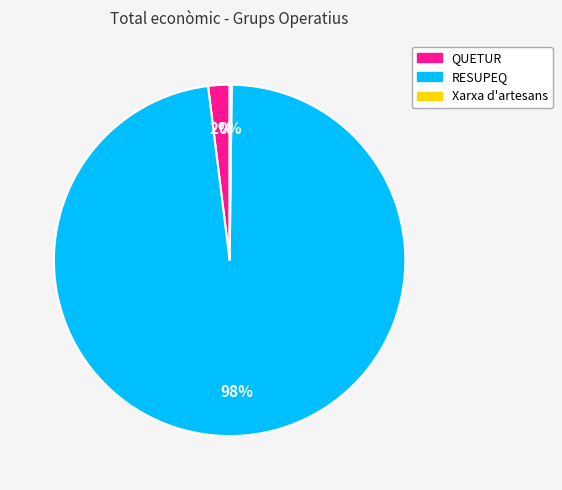

Which slice is the largest?

RESUPEQ